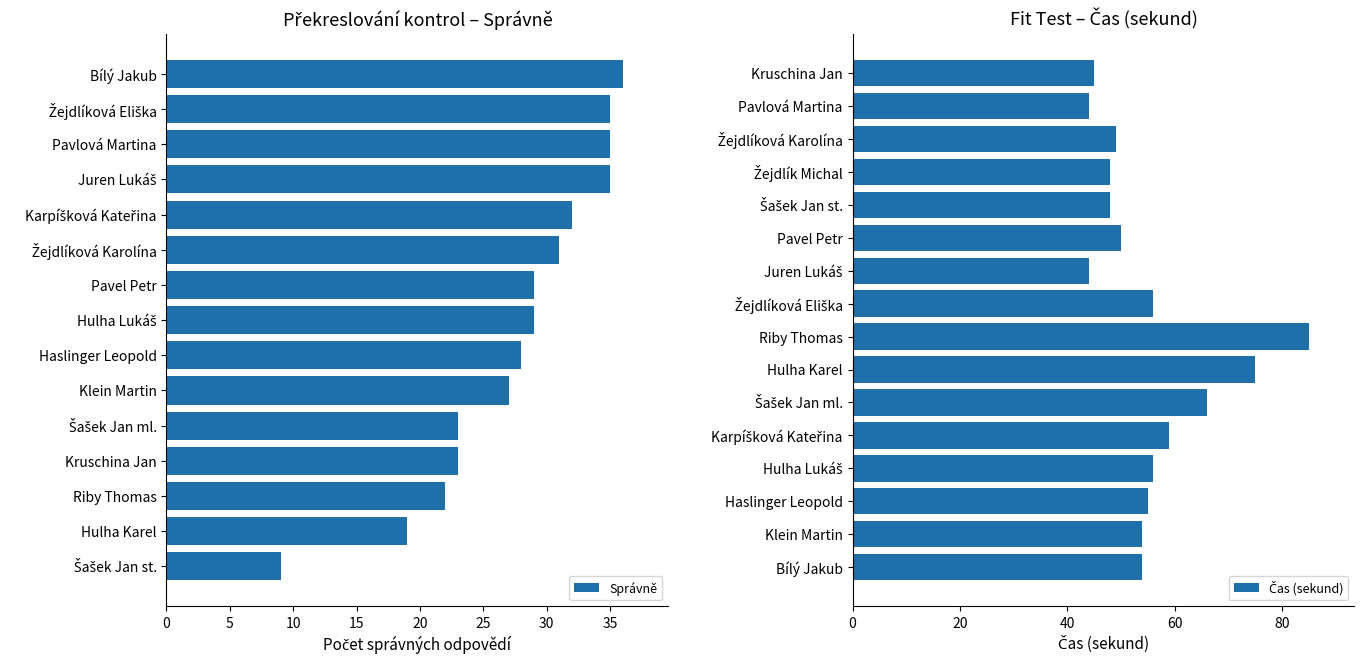

Read the value at Pavlová Martina, to the nearest 5.

35